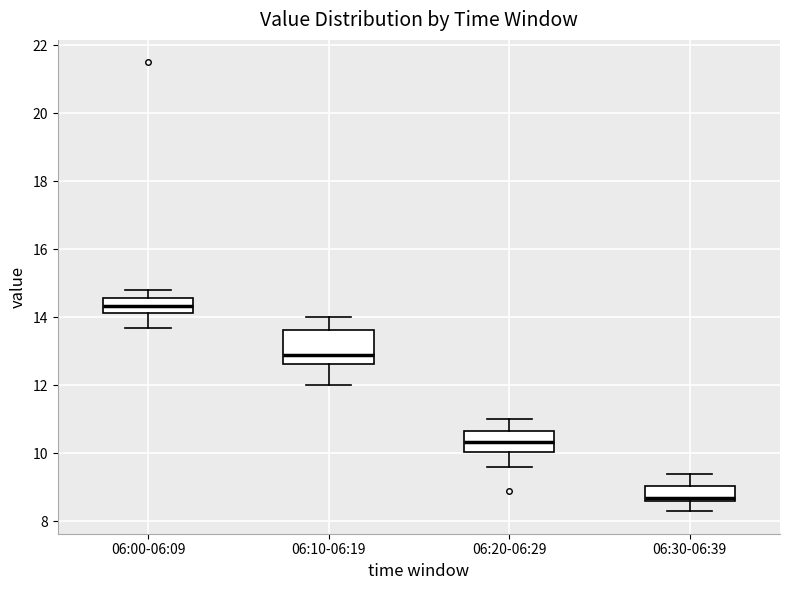

Which box's median line is the lowest?

06:30-06:39